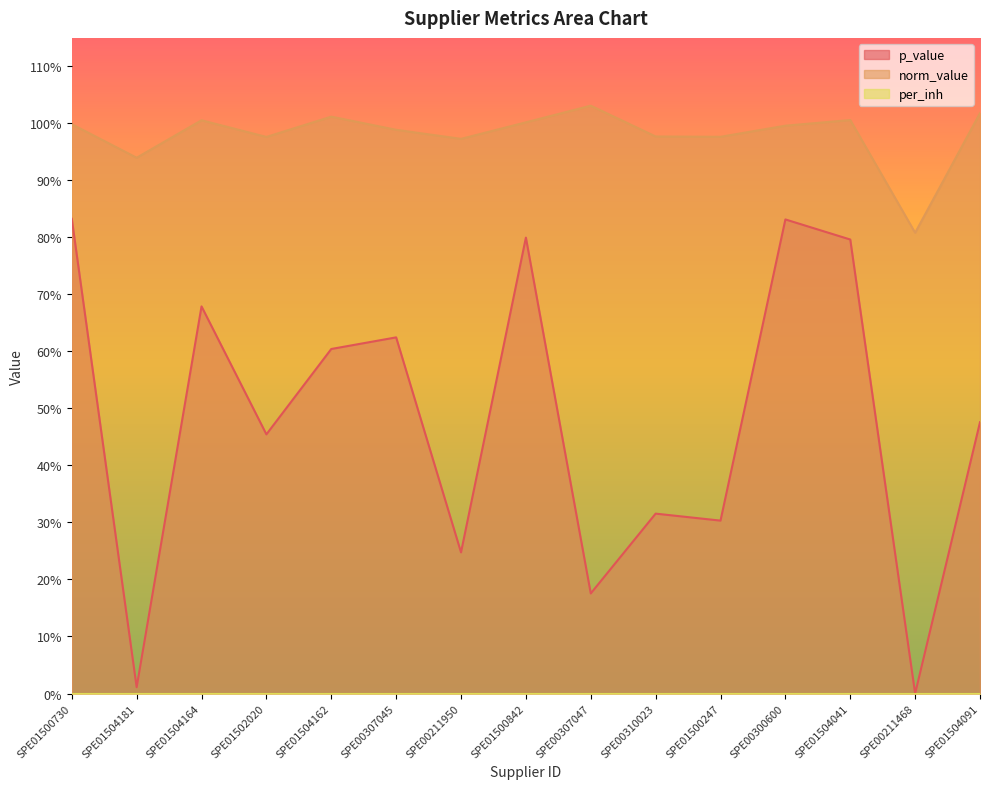

Which has a higher value, SPE01504091 or SPE01500730?

SPE01500730